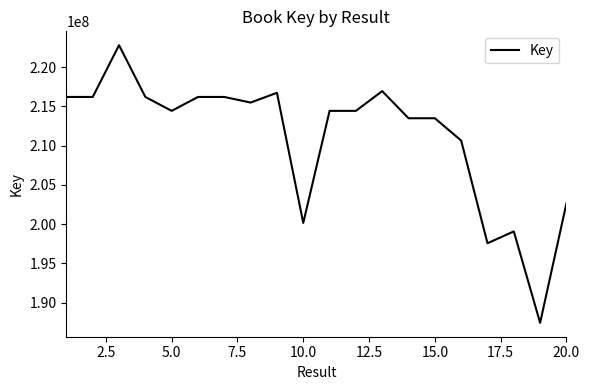

What is the sum of all values?

4220856352